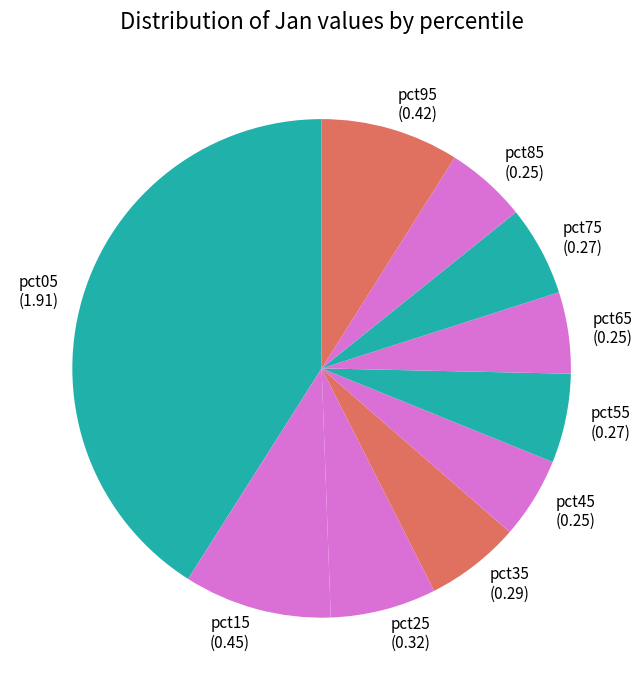

Between pct05 and pct75, which is larger?

pct05